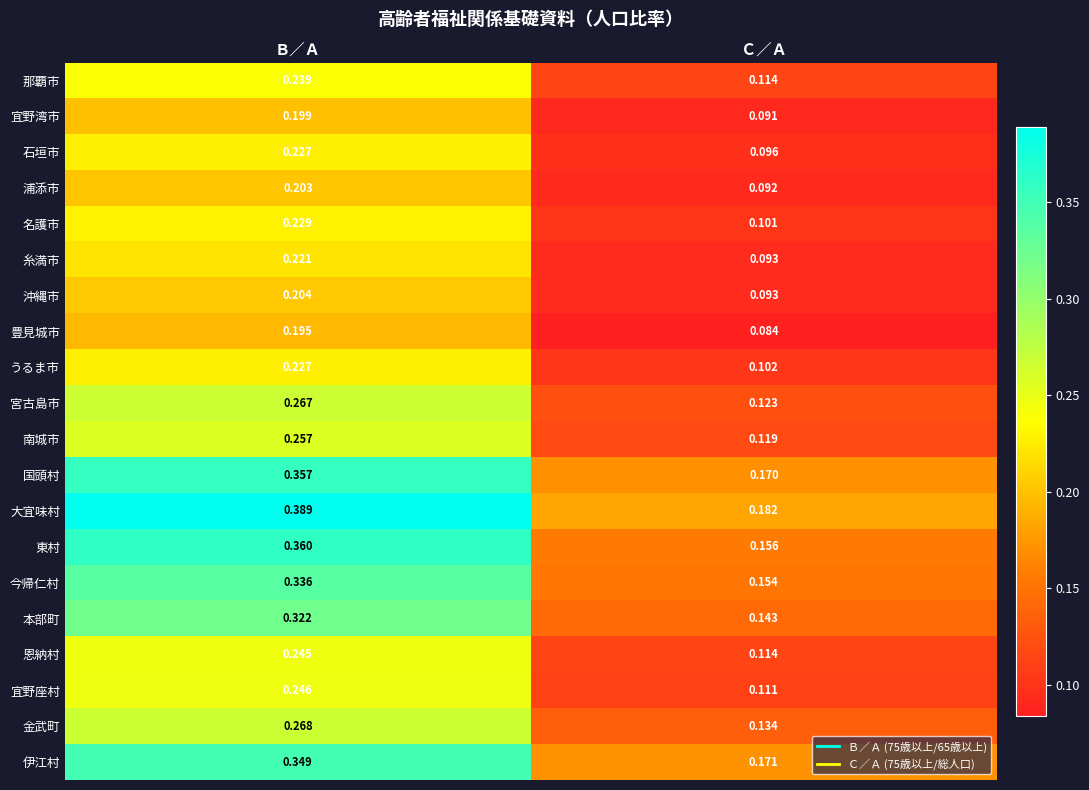

List the labels in order of 金武町 value, smallest first.

Ｃ／Ａ, Ｂ／Ａ